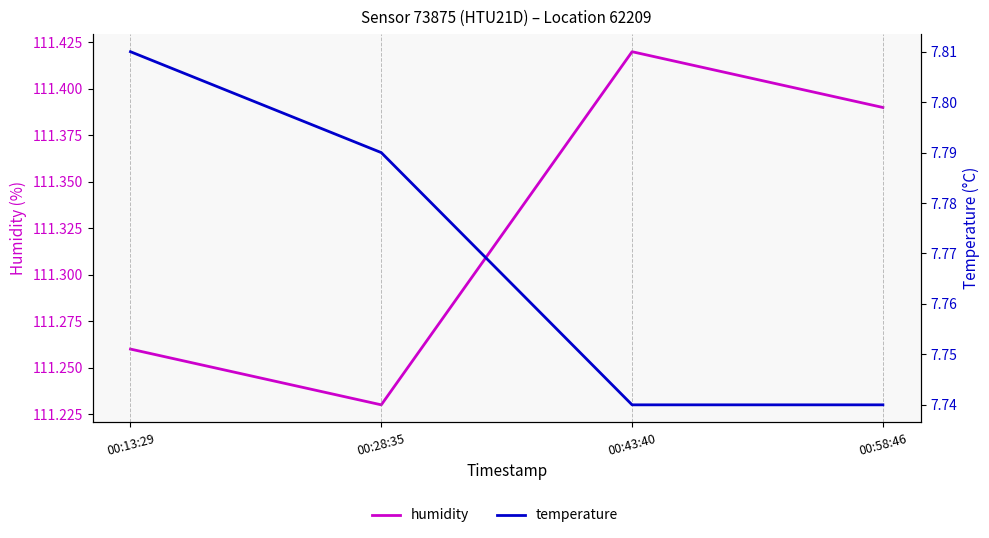

The value of humidity at 00:43:40 is 111.4. True or false?

True